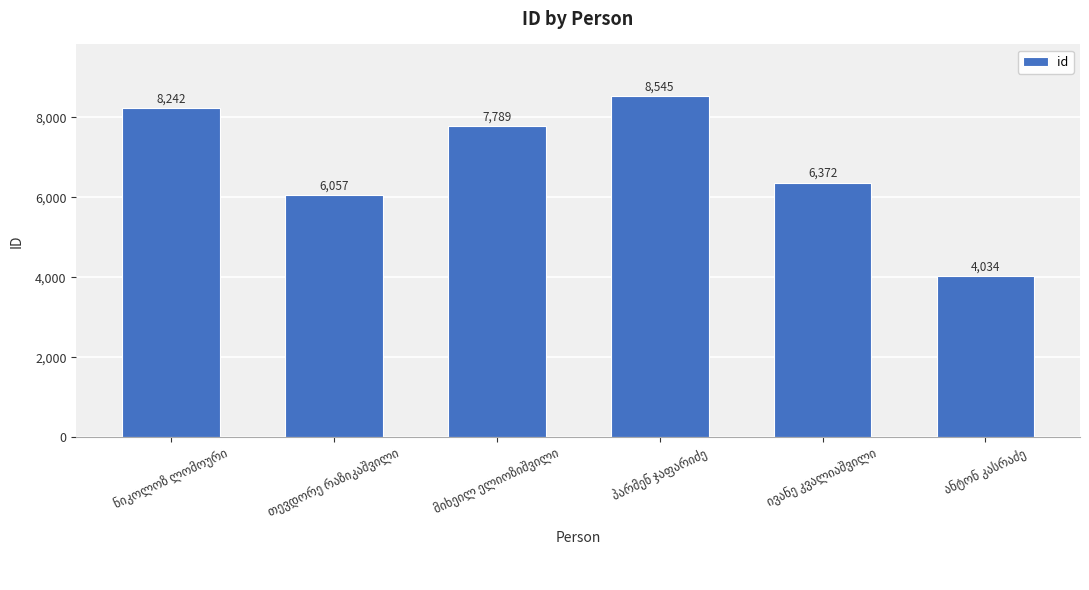

What is the minimum value shown in the chart?

4034